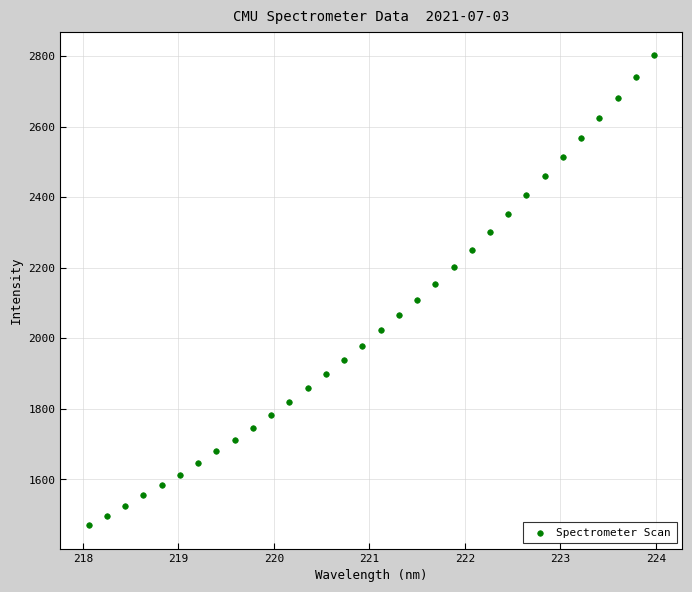

What is the range of Y values (max minus min)?

1331.0